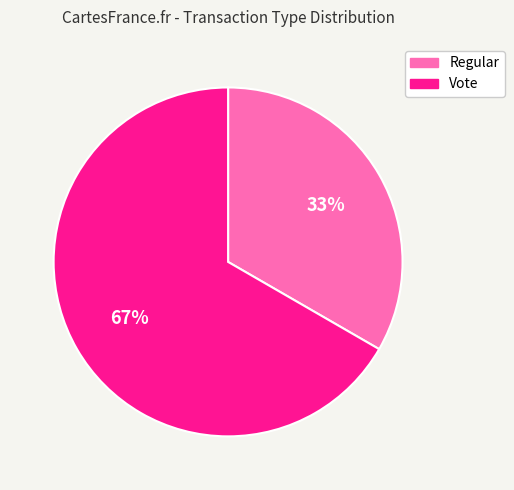

Which has a higher value, Vote or Regular?

Vote